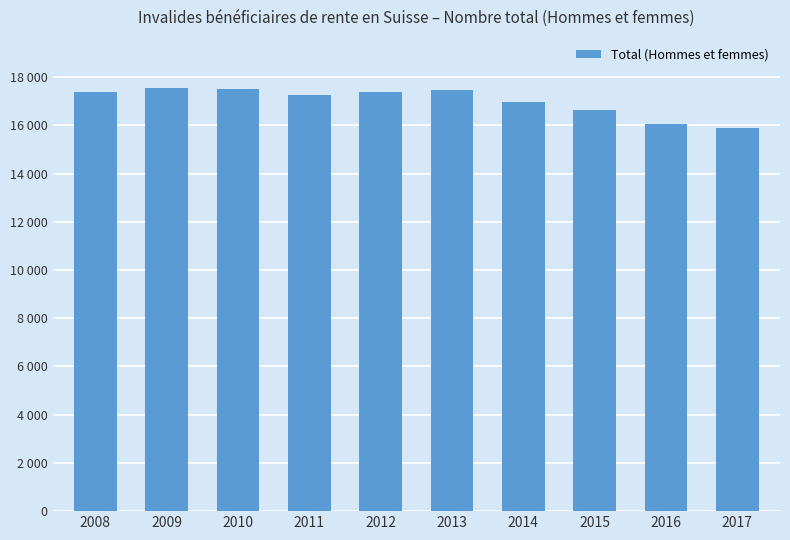

What is the minimum value shown in the chart?

15908